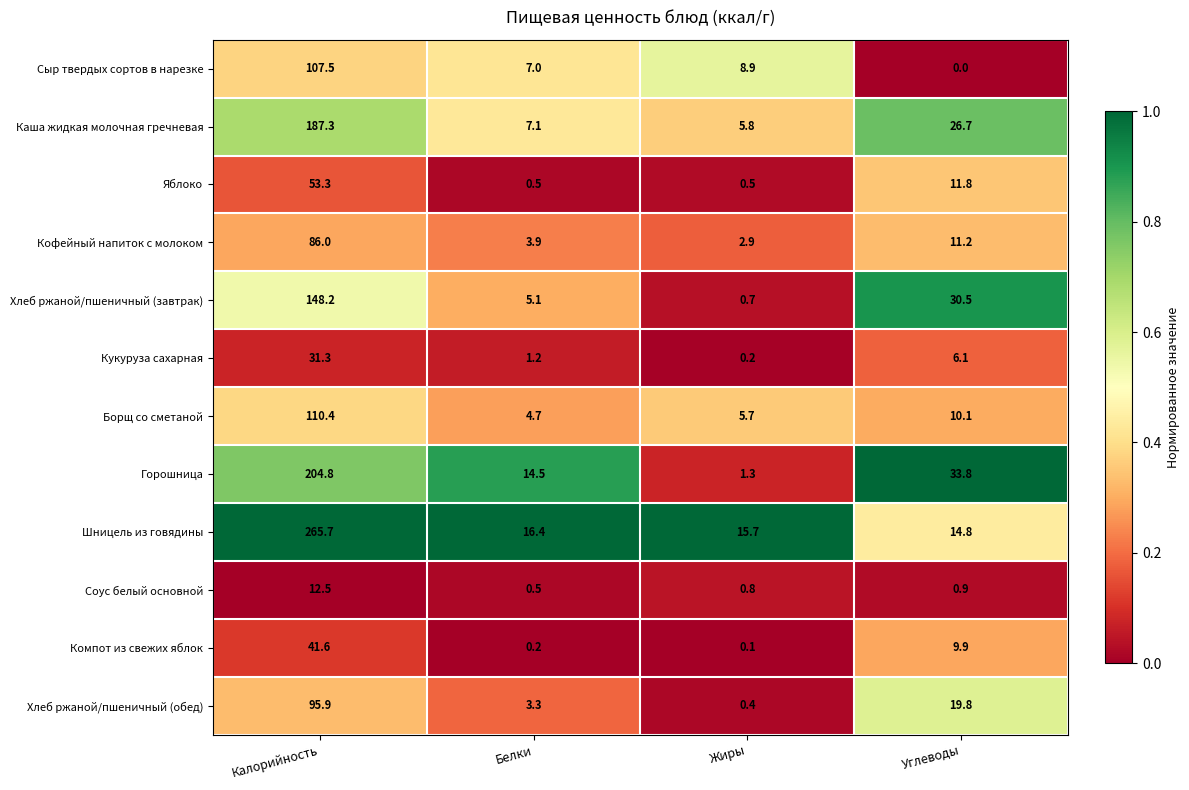

What is the sum of the Кофейный напиток с молоком values at Углеводы and Белки?

15.1